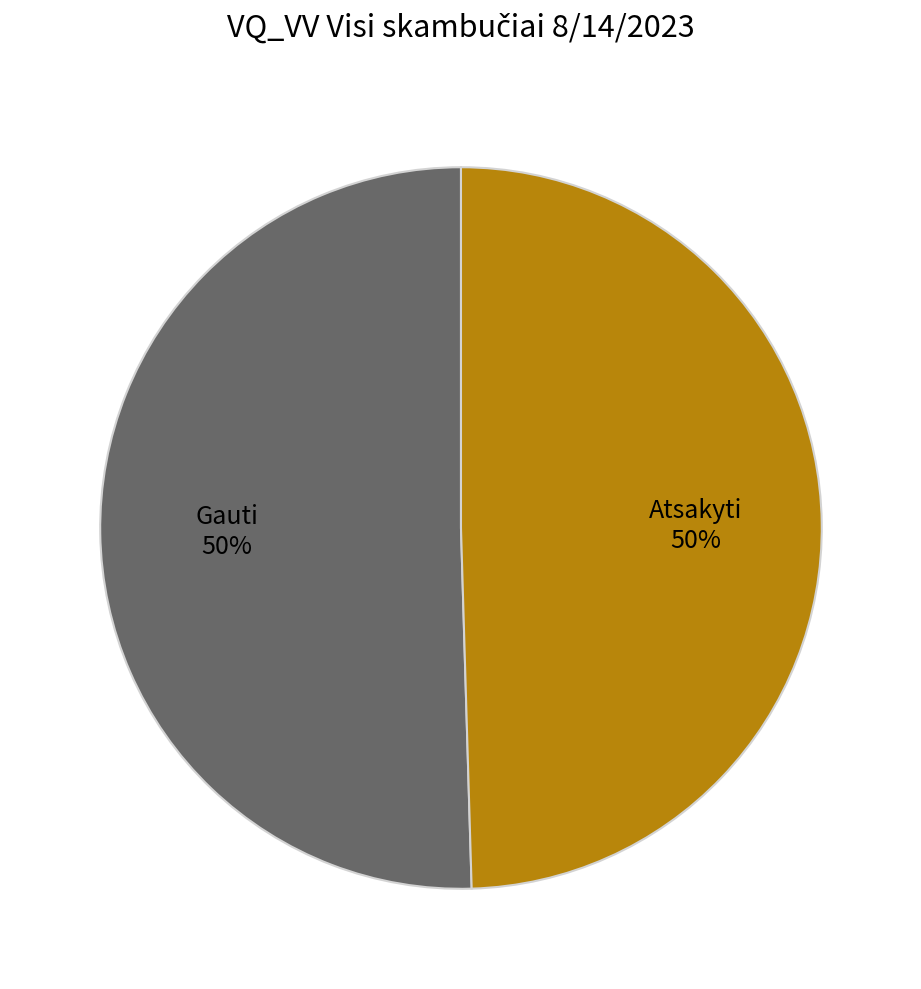

Approximately how many times larger is the value at Gauti compared to Atsakyti?

1.0